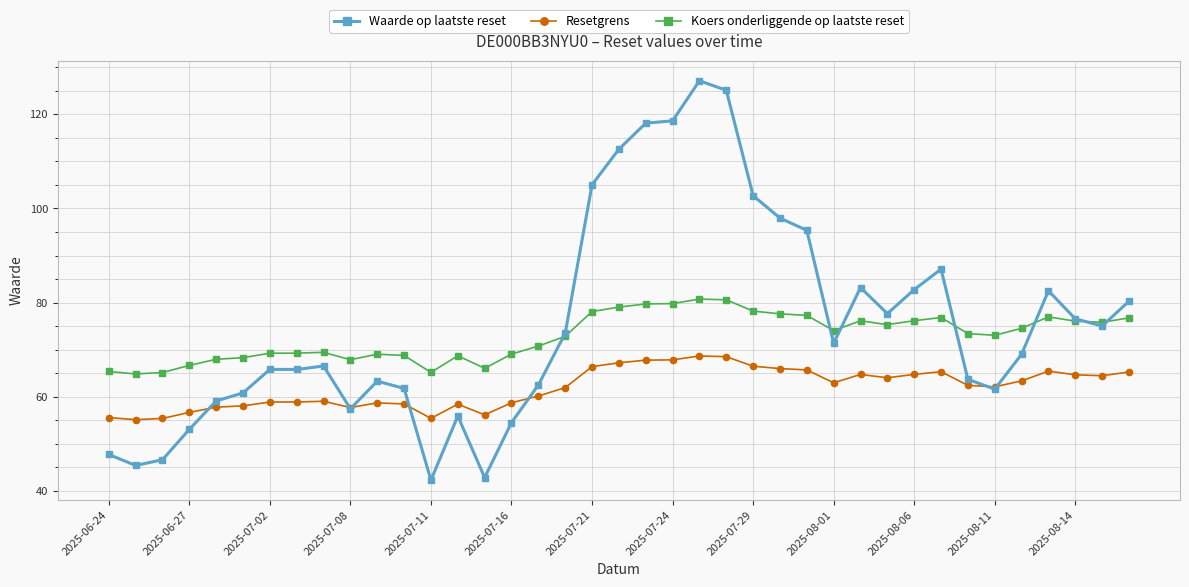

What is the value of the Waarde op laatste reset point at the 20th from the left?

112.6